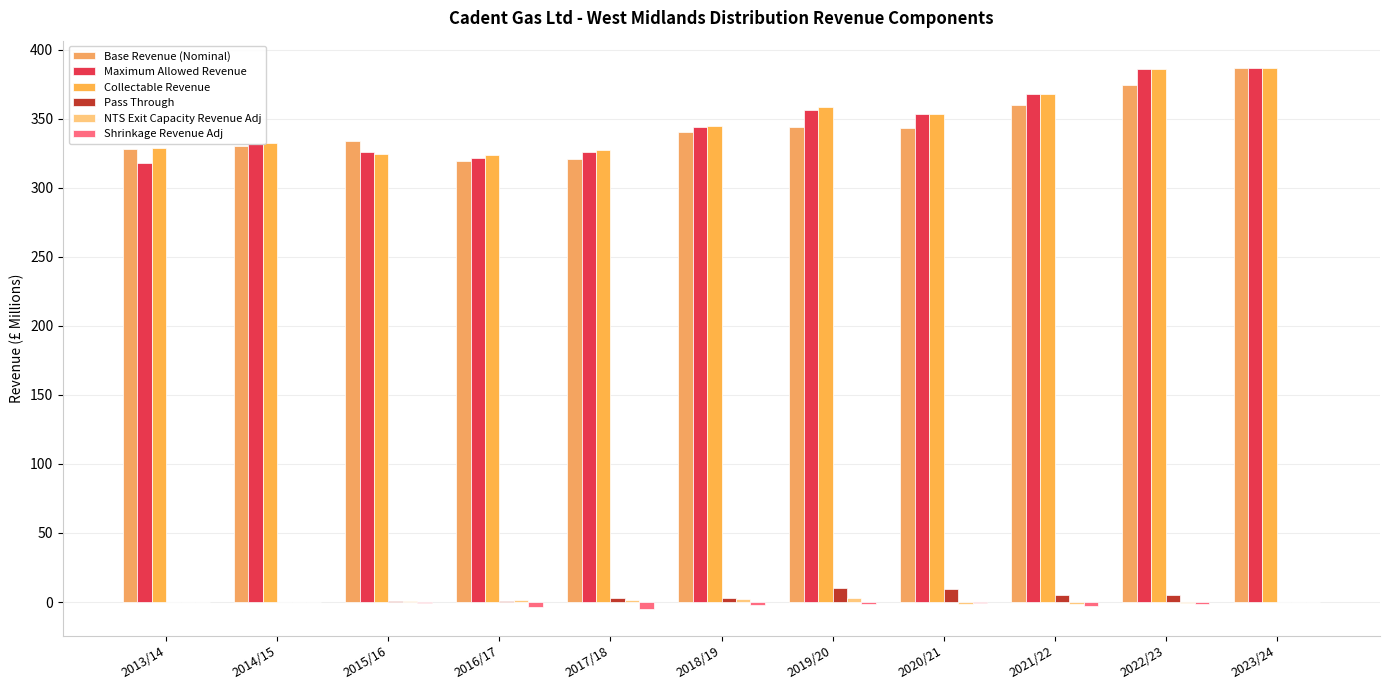

What is the value of the Maximum Allowed Revenue bar at the 10th from the left?

386.0